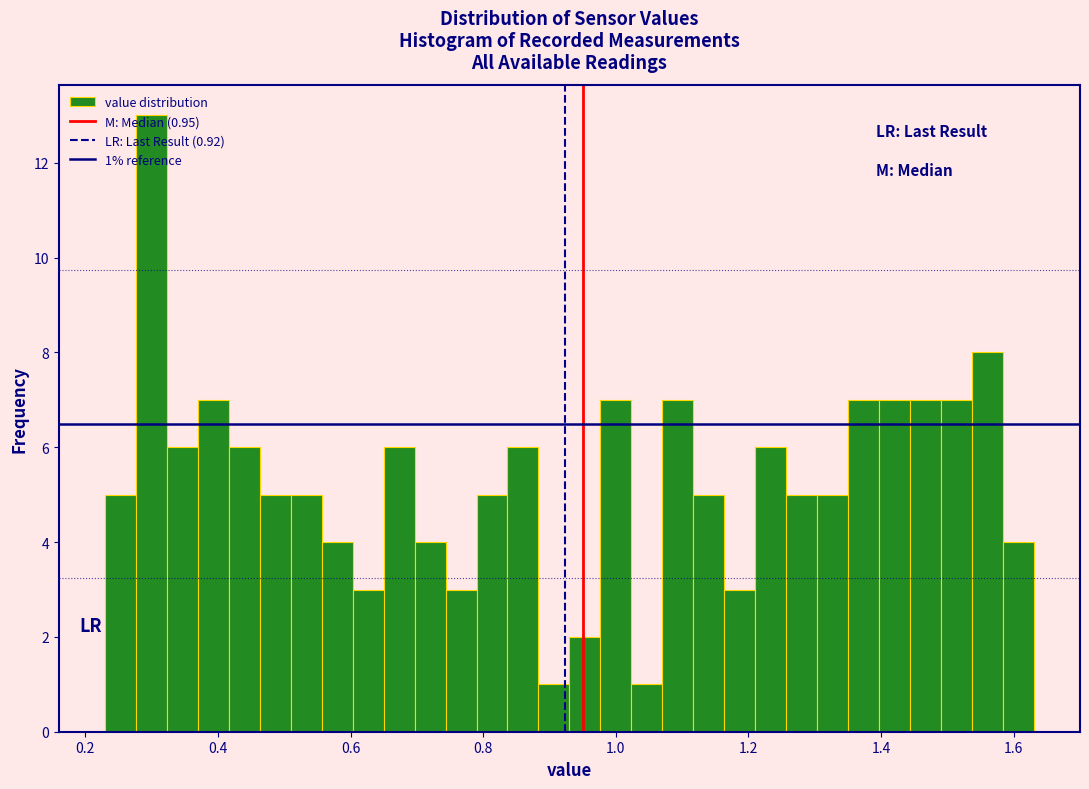

Around what value on the x-axis is the tallest bar? Give the approximate position of its centre, as read against the axis.

0.30